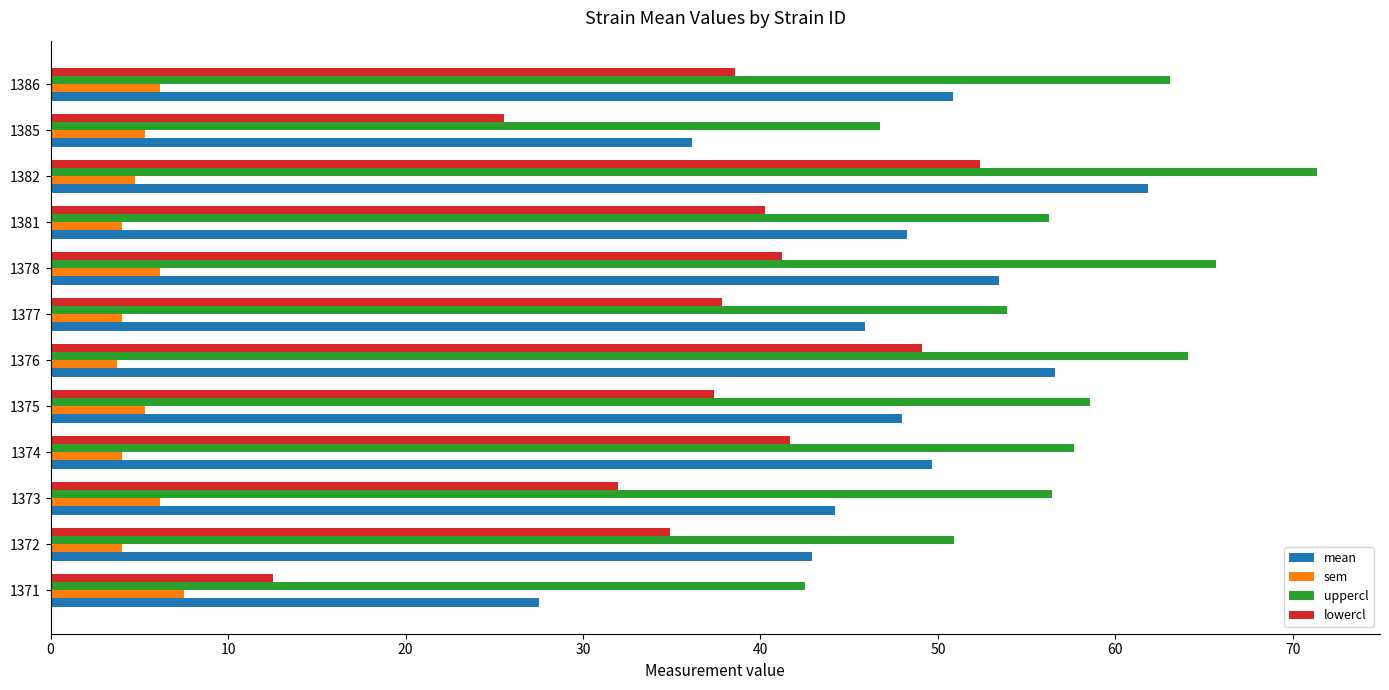

At how many categories does at least one series exceed 4?

12